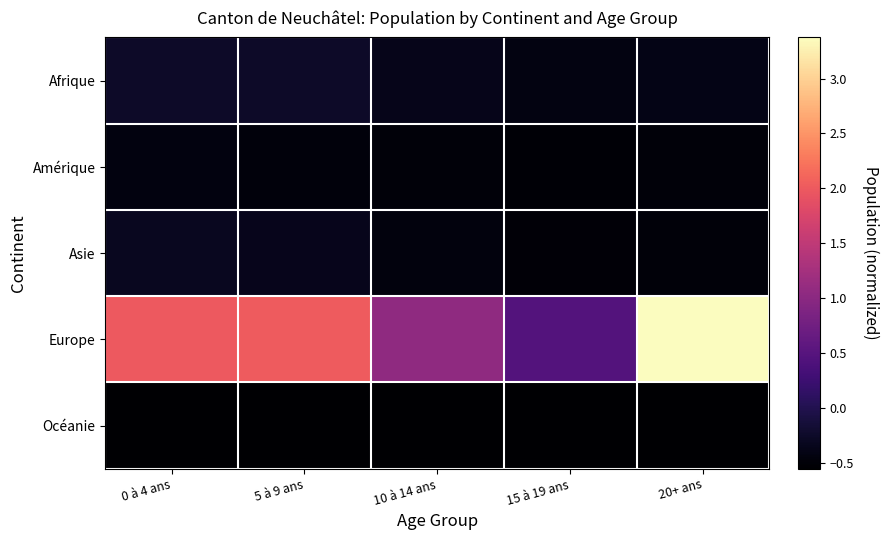

Which series changed the most between 10 à 14 ans and 20+ ans?

Europe